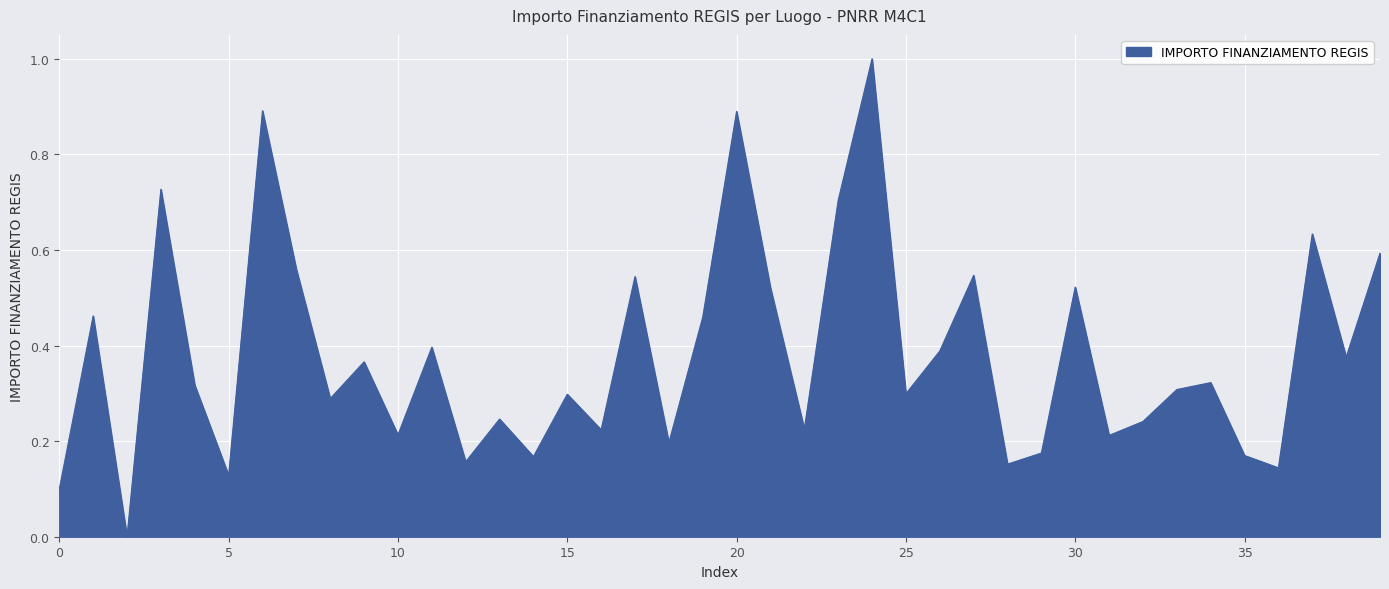

What is the maximum value shown in the chart?

1.0